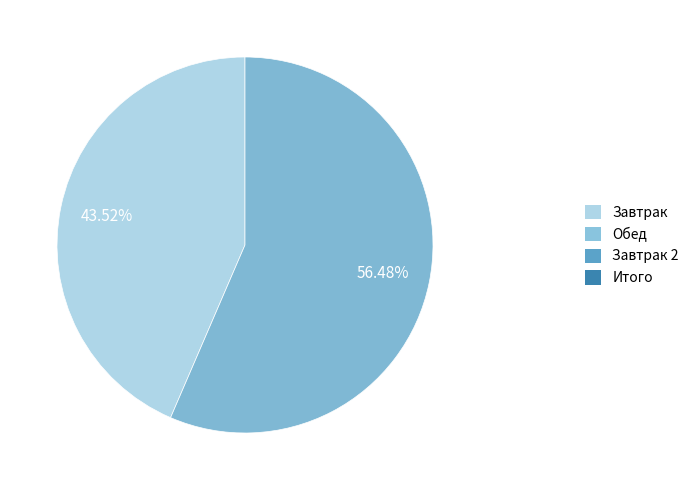

Does any single category account for the majority?

Yes